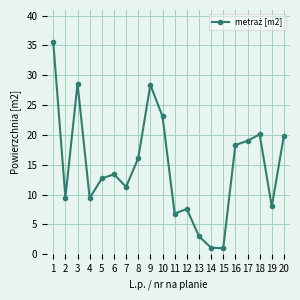

Approximately how many times larger is the value at 19 compared to 15?

8.0